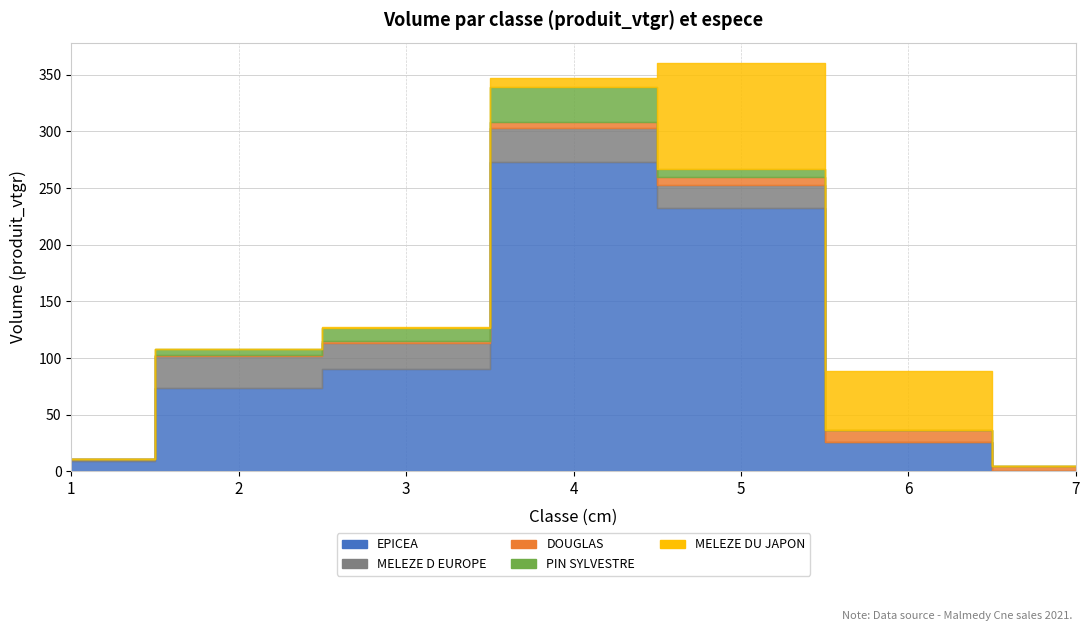

What is the difference between the highest and lowest values at 4?

268.6